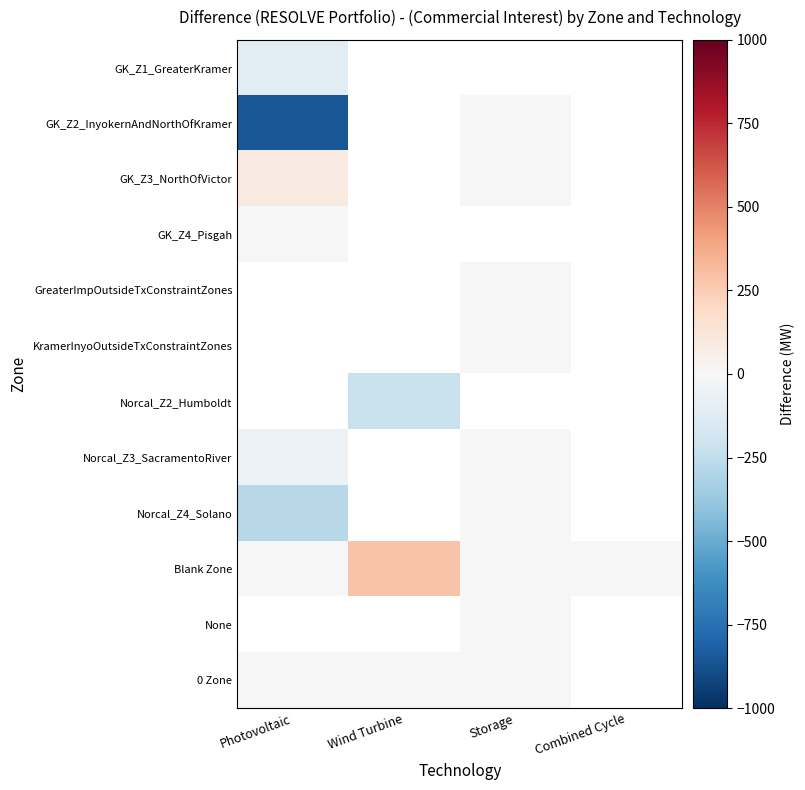

At which category does the chart reach its minimum across all series?

Photovoltaic